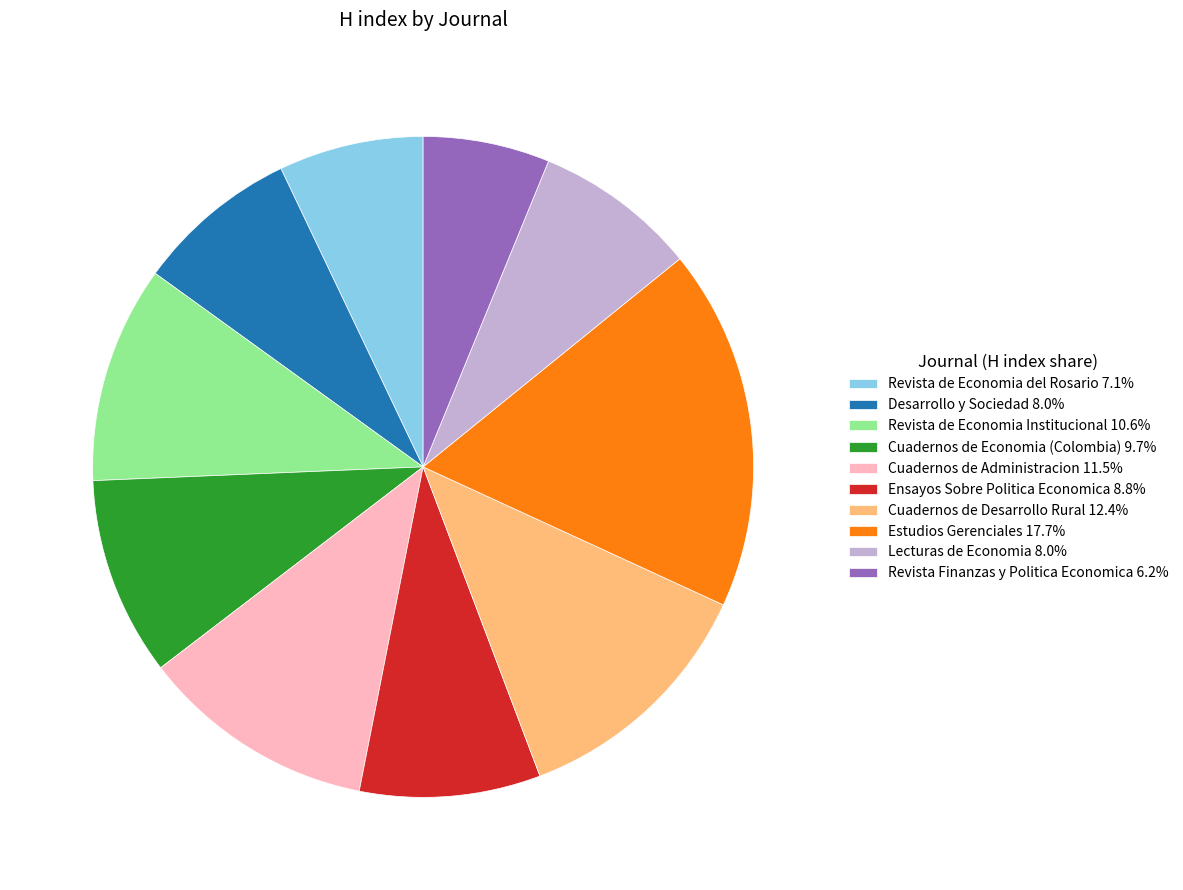

Is the sum of Revista de Economia del Rosario and Revista Finanzas y Politica Economica greater than half?

No